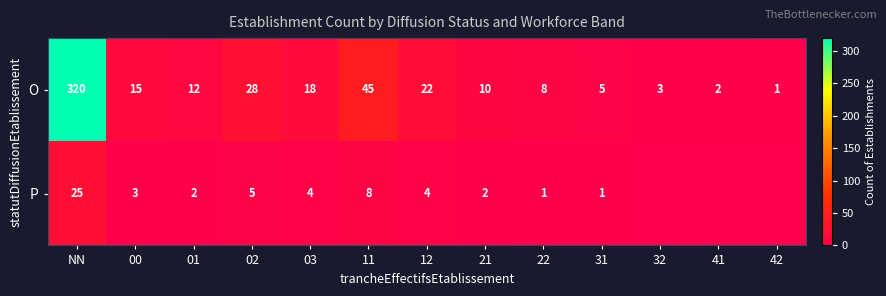

At which label does O reach its minimum?

42